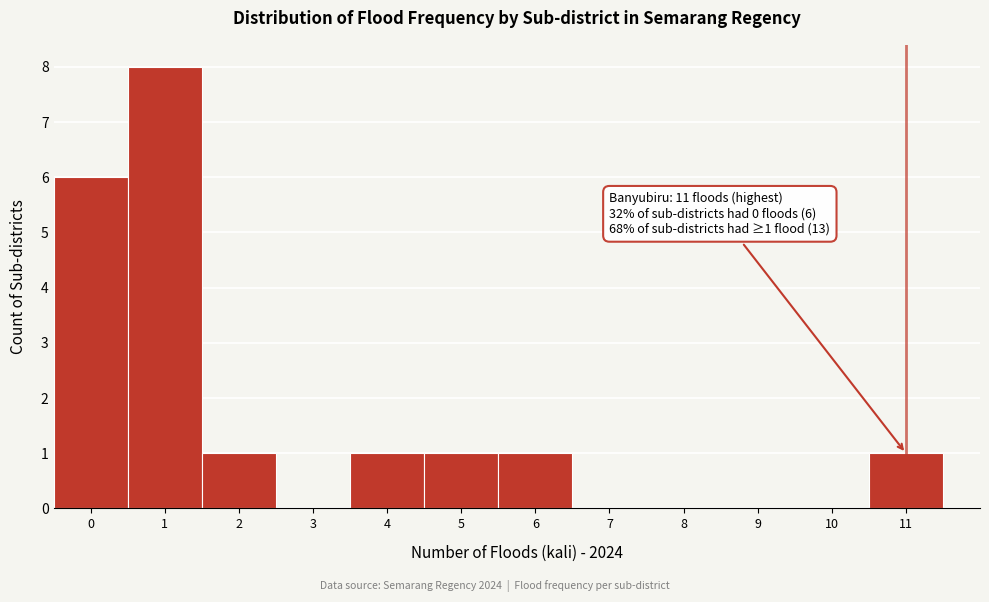

Over which range of the x-axis is the bar tallest?

0.5 to 1.5